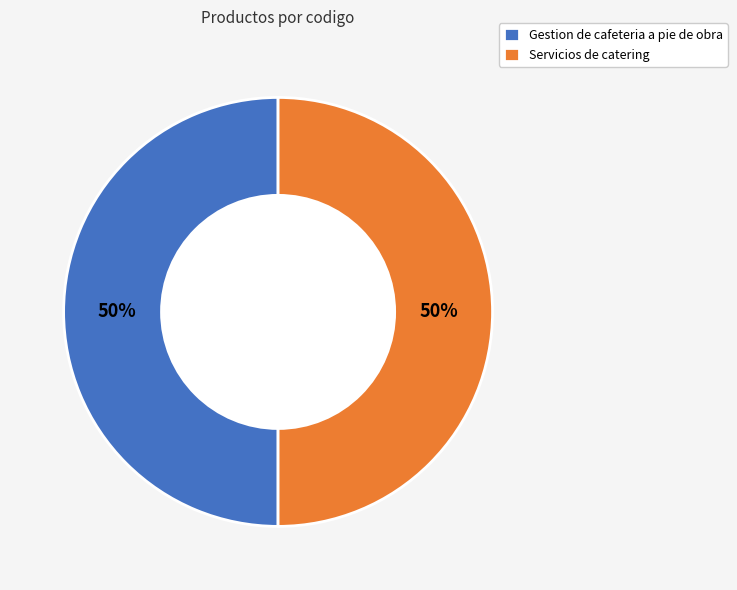

Do Servicios de catering and Gestion de cafeteria a pie de obra together represent more than half of the pie?

Yes